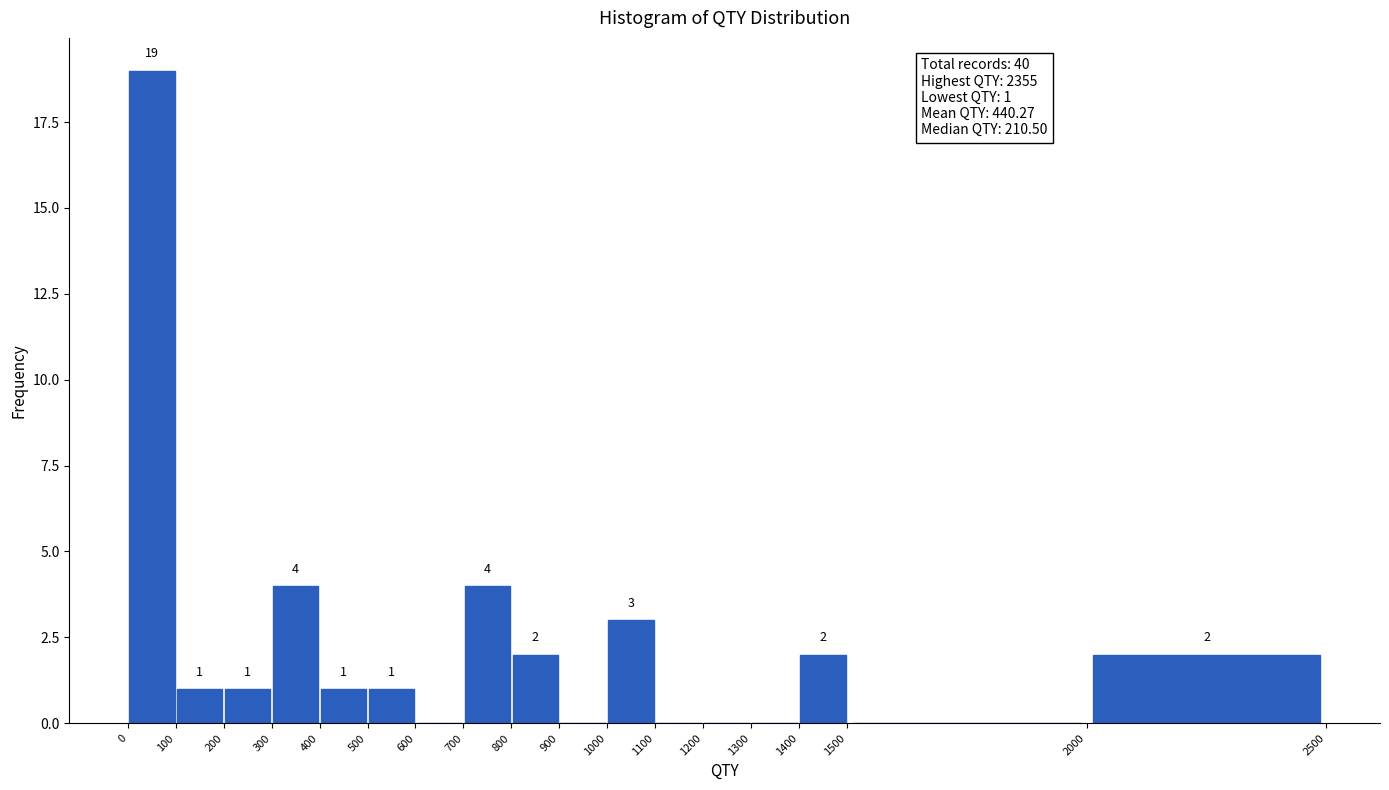

Over which range of the x-axis is the bar tallest?

0 to 100